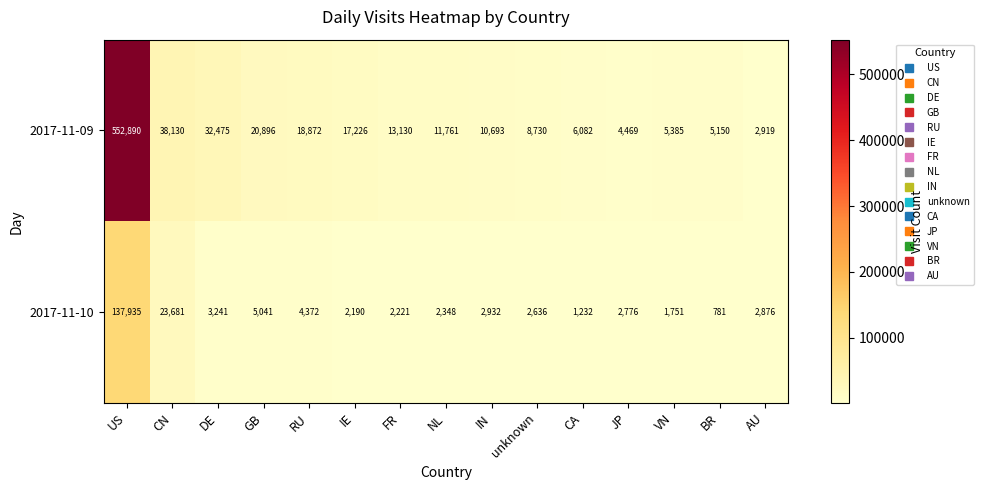

The 2017-11-10 series shows 784 at IE. True or false?

False